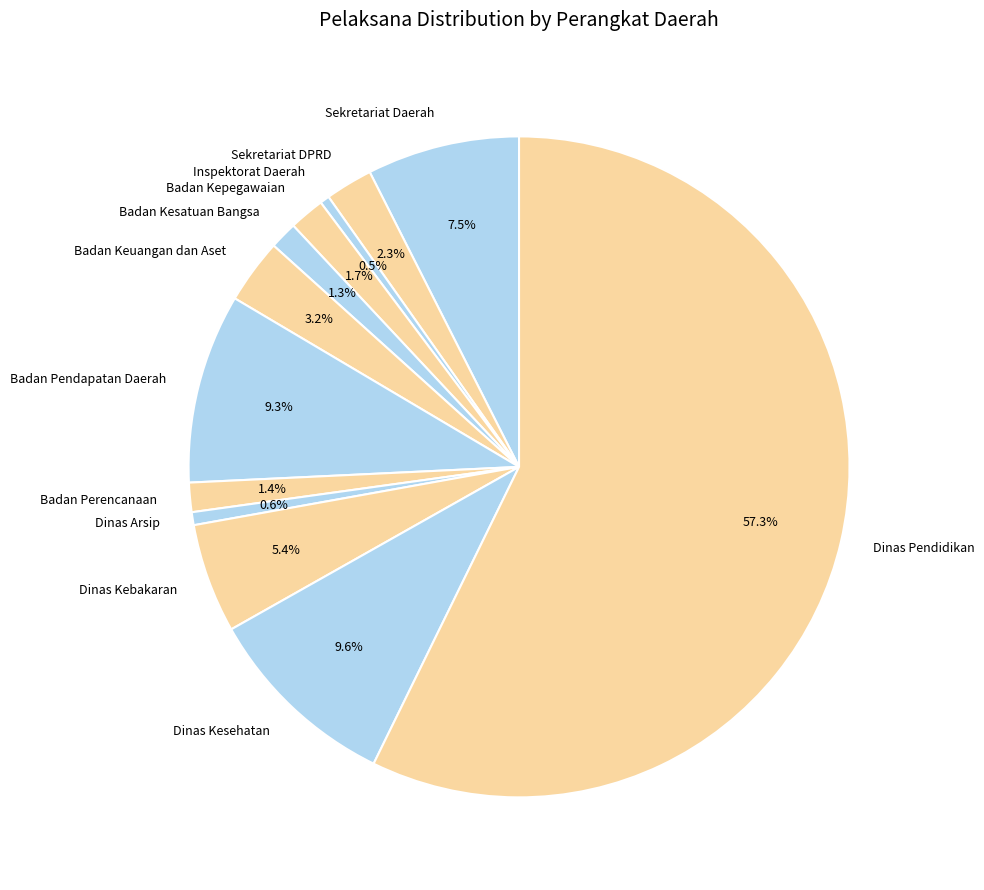

Which slice is the largest?

Dinas Pendidikan